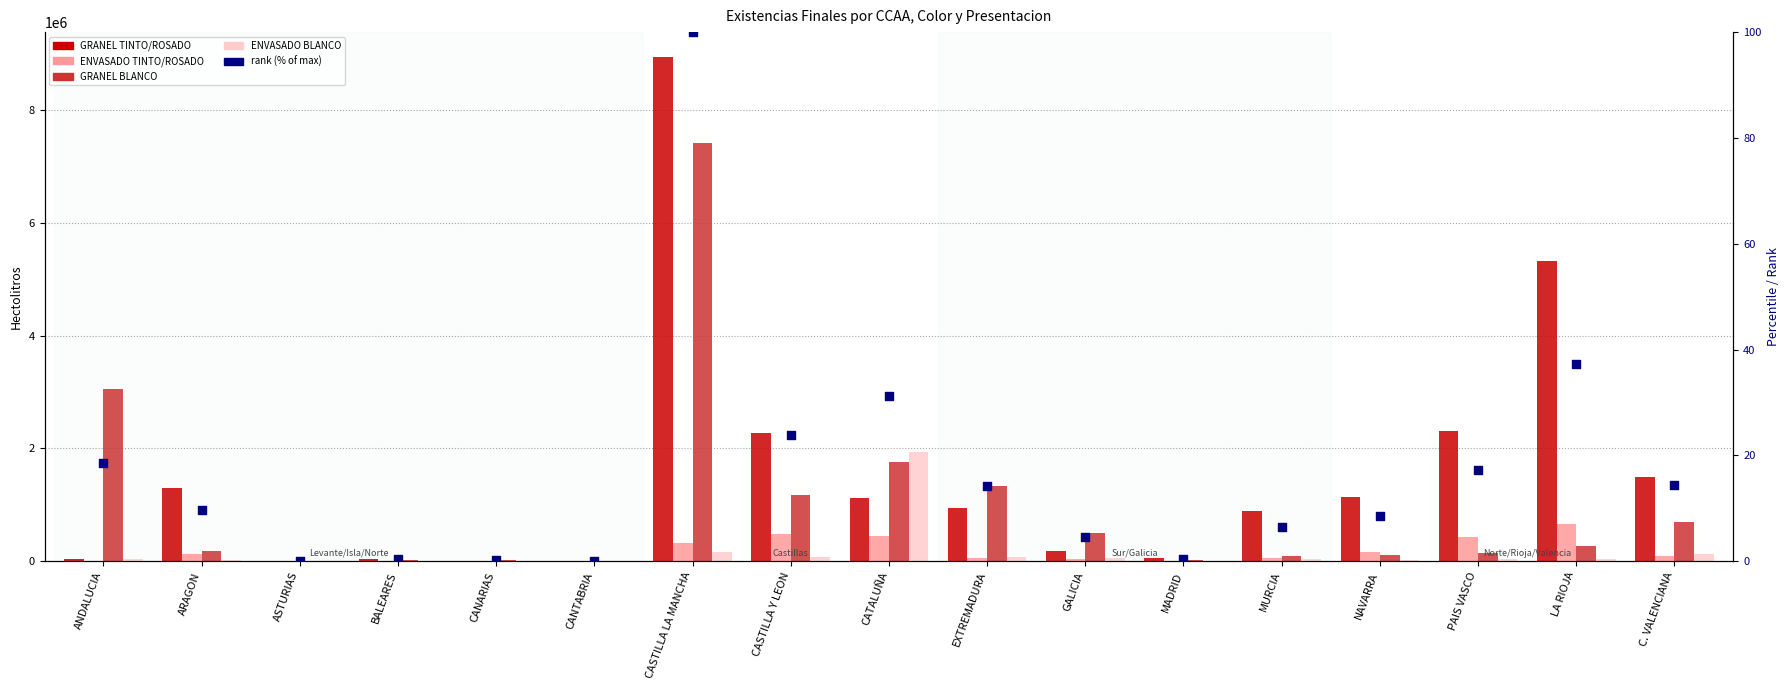

What are all the series names shown in the legend?

GRANEL TINTO/ROSADO, ENVASADO TINTO/ROSADO, GRANEL BLANCO, ENVASADO BLANCO, rank (% of max)